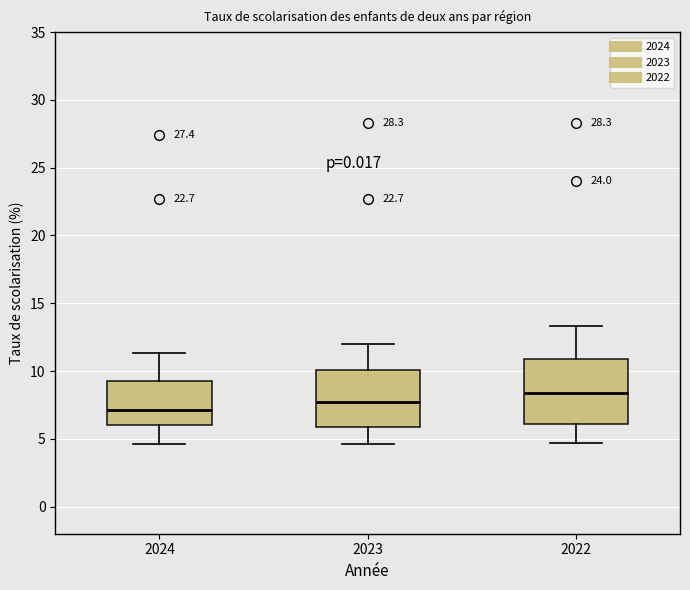

Where does the upper whisker of the box at x = 2023 end on the y-axis? The values are not printed on the chart, so give them approximately, as read against the axis.

12.0